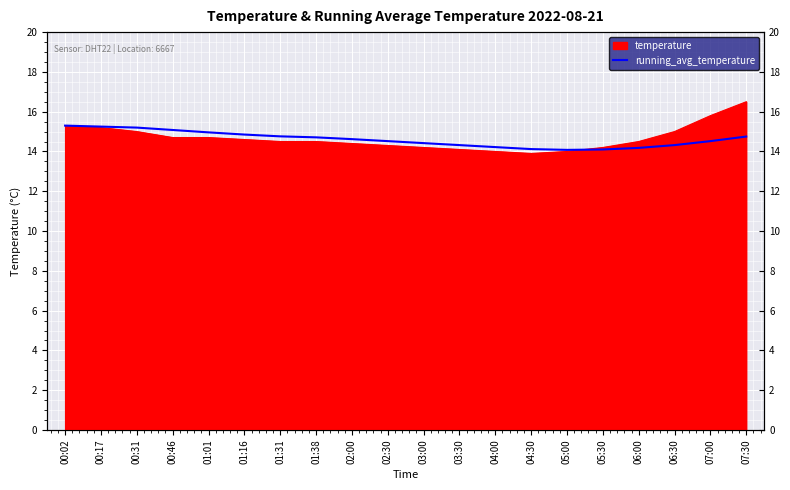

The chart shows a value of 14.3 at 06:30. True or false?

True